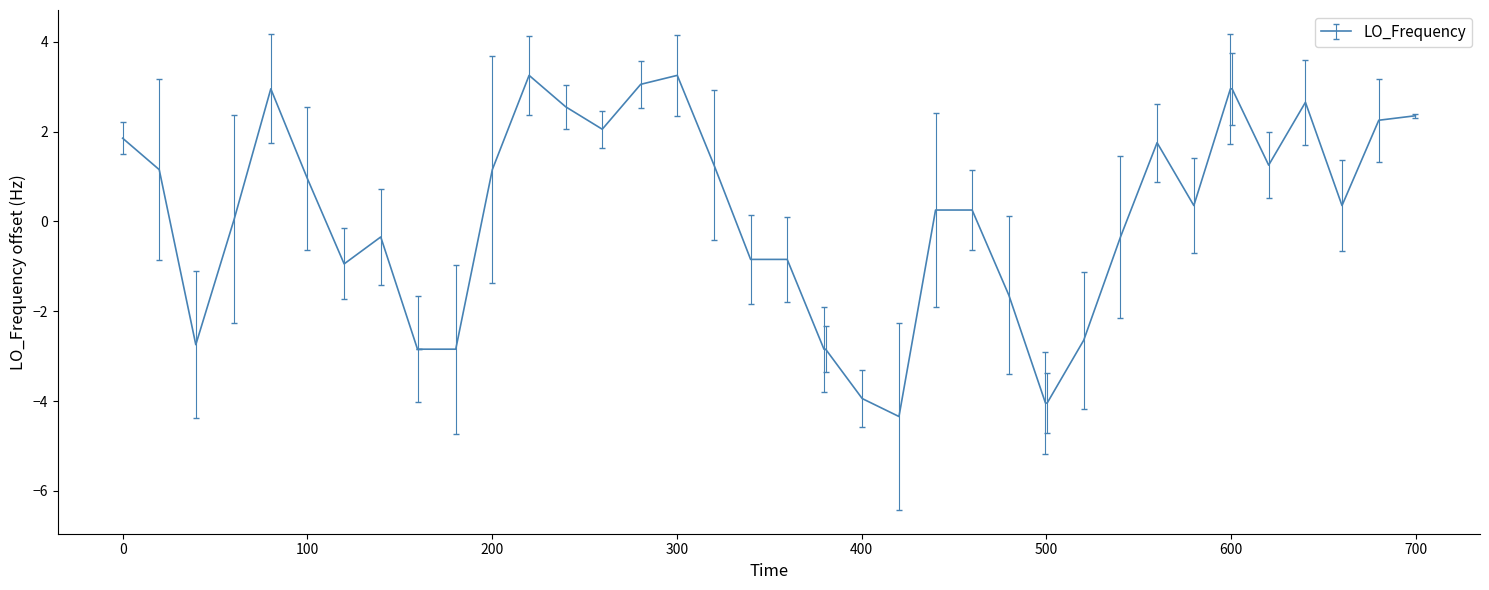

How many lines are shown in the chart?

1